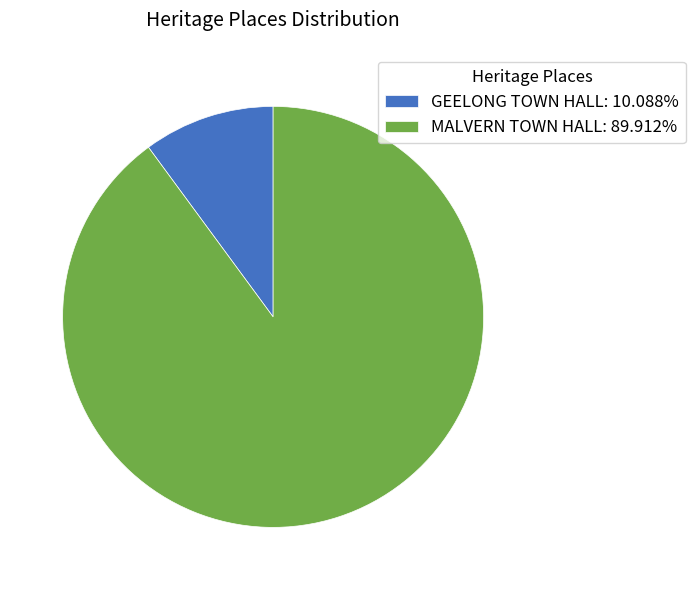

Rank the categories by value from lowest to highest.

GEELONG TOWN HALL, MALVERN TOWN HALL